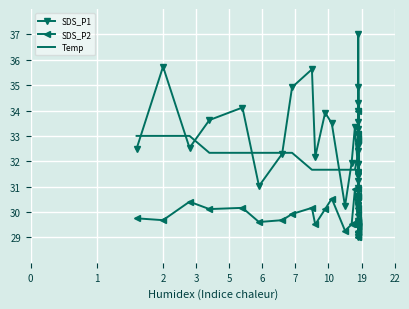

Reading right to left, what are all the values shown in this chart?

SDS_P1: 34.0	34.9	32.6	37.0	31.5	31.9	31.2	30.9	34.3	30.4	32.4	29.6	29.0	31.4	30.3	30.2	31.9	31.6	30.6	31.6	33.6	33.3	33.1	32.8	31.6	33.4	31.9	30.2	33.5	33.9	32.2	35.6	34.9	32.3	31.0	34.1	33.6	32.5	35.7	32.5
SDS_P2: 34.0	32.8	33.1	32.8	30.9	29.9	30.6	30.7	29.4	29.4	29.6	29.4	29.3	29.2	29.4	29.0	29.0	29.7	29.7	29.2	29.4	30.2	29.6	29.2	29.5	30.9	29.5	29.3	30.5	30.1	29.5	30.2	29.9	29.7	29.6	30.2	30.1	30.4	29.7	29.8
Temp: 29.0	29.0	29.7	29.7	30.3	30.3	30.3	30.3	30.3	30.3	31.0	31.0	31.0	31.0	31.0	31.7	31.7	31.7	31.7	31.7	31.7	31.7	31.7	31.7	32.3	31.7	31.7	31.7	31.7	31.7	31.7	31.7	32.3	32.3	32.3	32.3	32.3	33.0	33.0	33.0